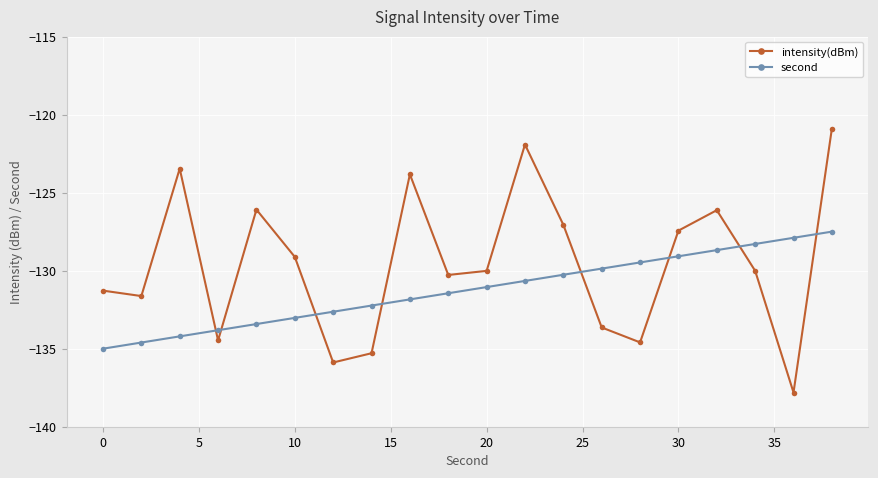

What is the smallest value displayed?

-137.8